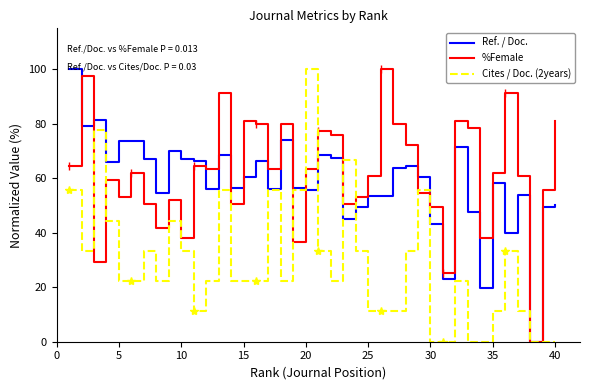

What is the highest value of the %Female series?

100.0